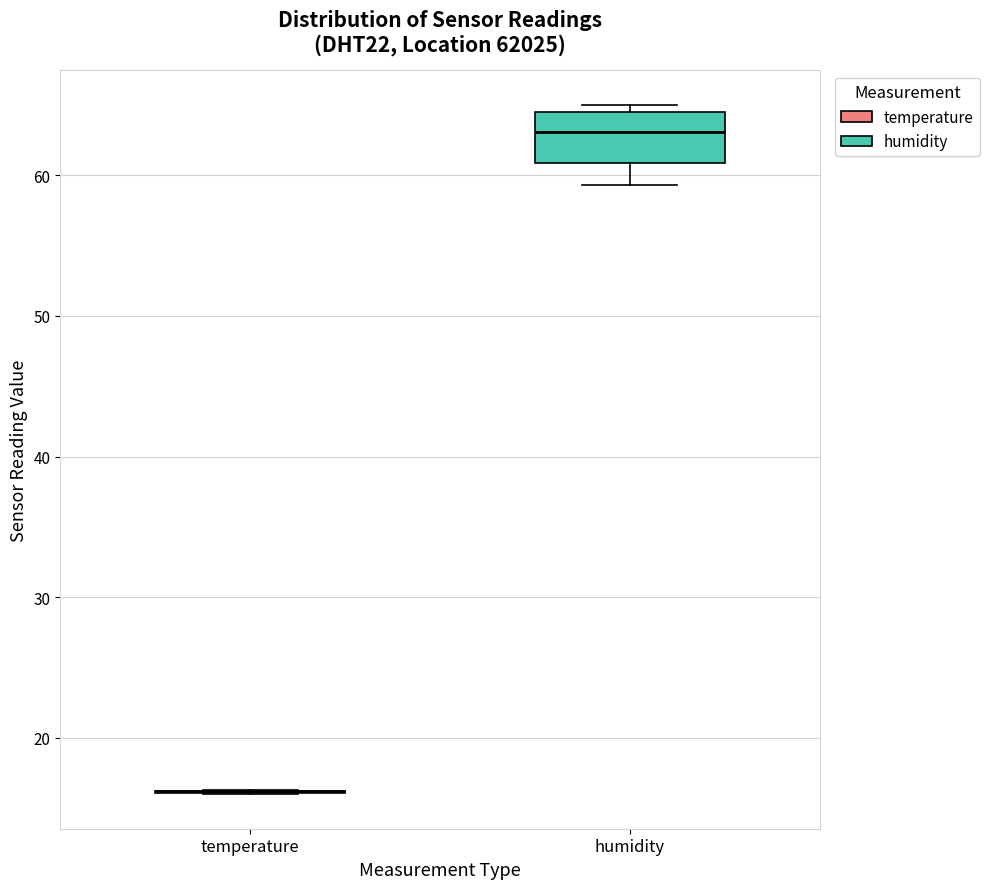

Reading left to right, transcribe this box plot: for each box, give where its median line is, the range the box spans, and where its two whiskers end, as read against the y-axis. The values are not printed on the chart, so give them approximately, as read against the axis.

temperature: box collapsed to a line at 16, whiskers 16 to 16
humidity: median 63, box 61 to 65, whiskers 59 to 65 (just above the box's upper edge)